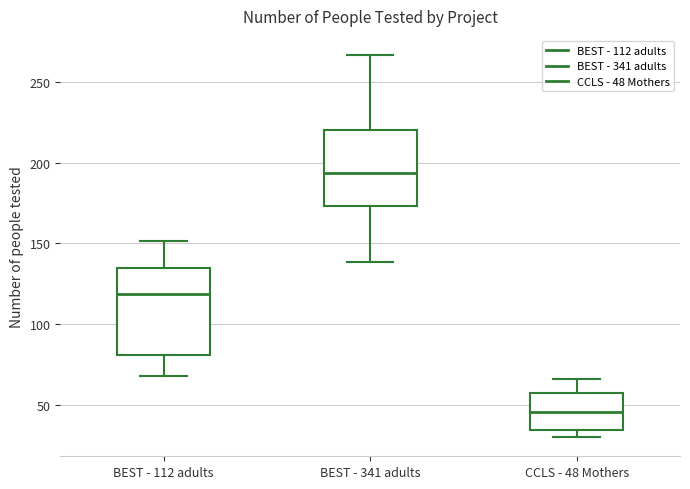

Where does the upper whisker of the box for BEST - 112 adults end on the y-axis? The values are not printed on the chart, so give them approximately, as read against the axis.

150